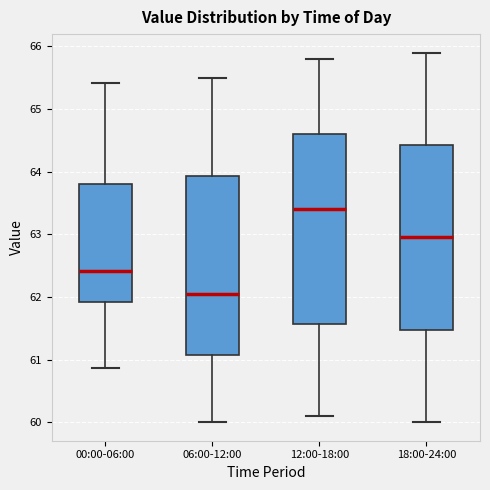

Where does the lower whisker of the box for 06:00-12:00 end on the y-axis? The values are not printed on the chart, so give them approximately, as read against the axis.

60.0